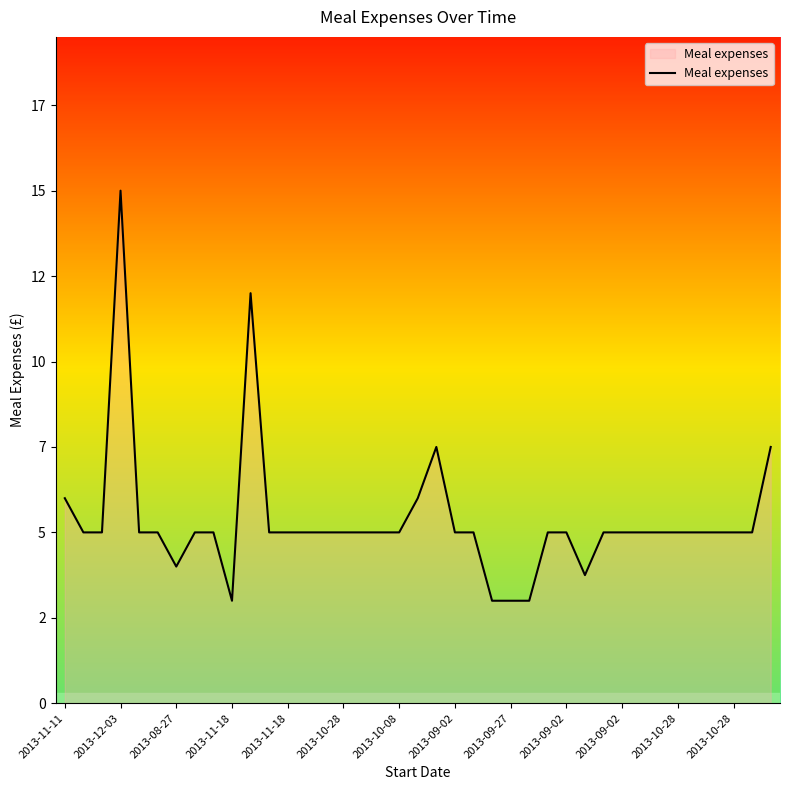

How many points are lower than both their immediate neighbors (excluding endpoints)?

3